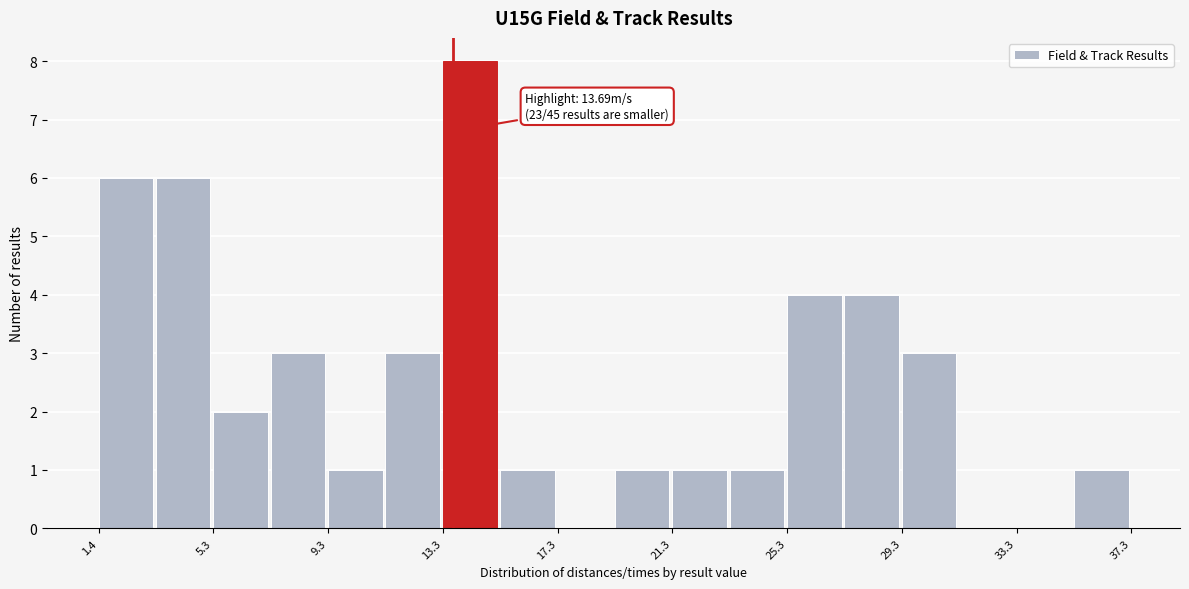

Around what value on the x-axis is the tallest bar? Give the approximate position of its centre, as read against the axis.

14.5